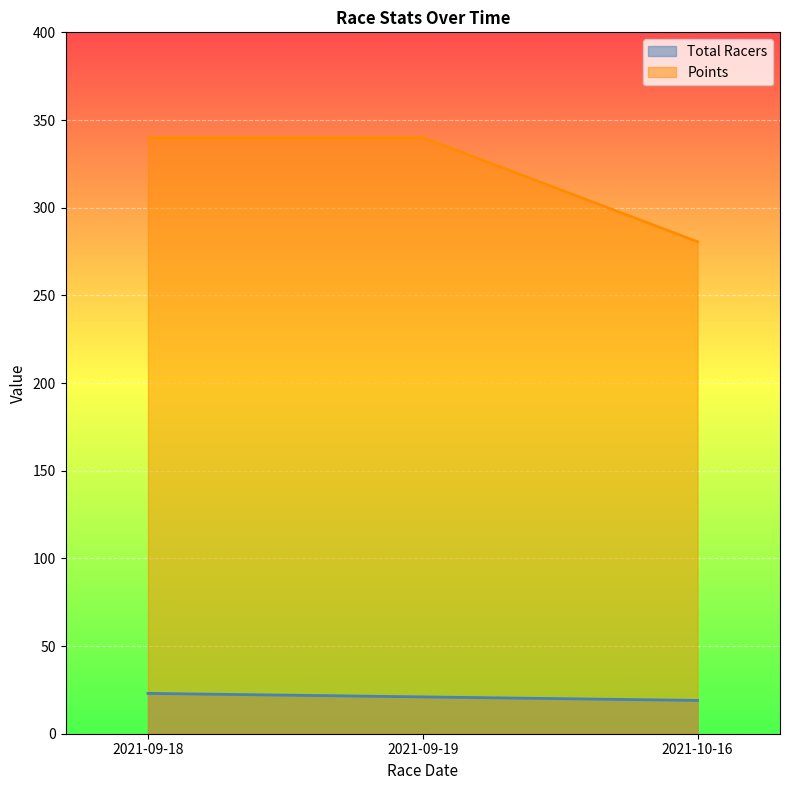

What is the label of the 2nd point from the left?

2021-09-19